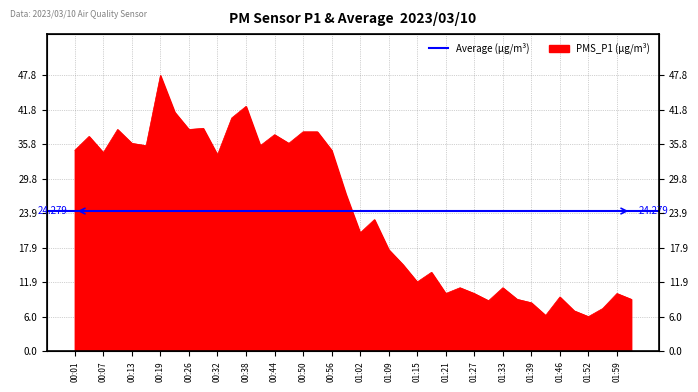

Rank the categories by value from highest to lowest.

00:19, 00:38, 00:22, 00:35, 00:29, 00:10, 00:26, 00:50, 00:53, 00:44, 00:04, 00:13, 00:47, 00:16, 00:41, 00:01, 00:56, 00:07, 00:32, 00:59, 01:05, 01:02, 01:09, 01:12, 01:18, 01:15, 01:24, 01:33, 01:21, 01:27, 01:59, 01:46, 01:36, 02:02, 01:30, 01:39, 01:56, 01:49, 01:42, 01:52